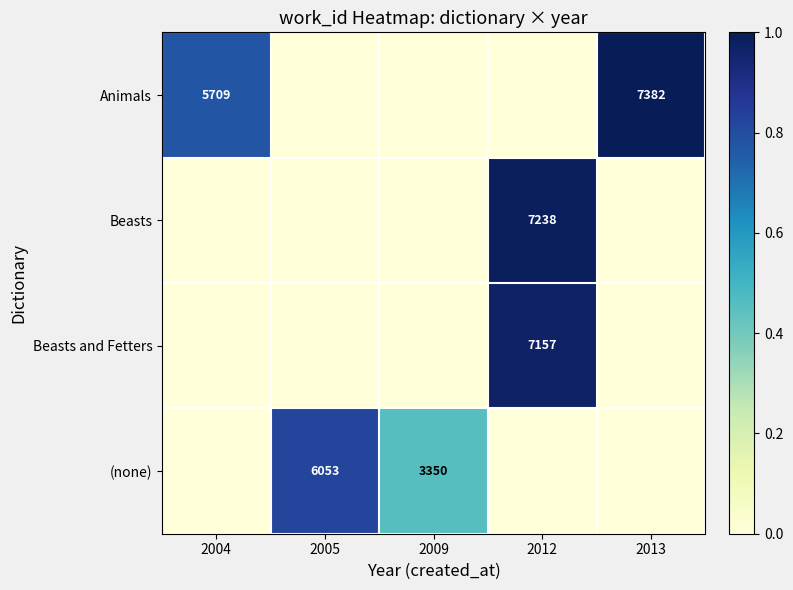

How many distinct data groups are displayed?

4